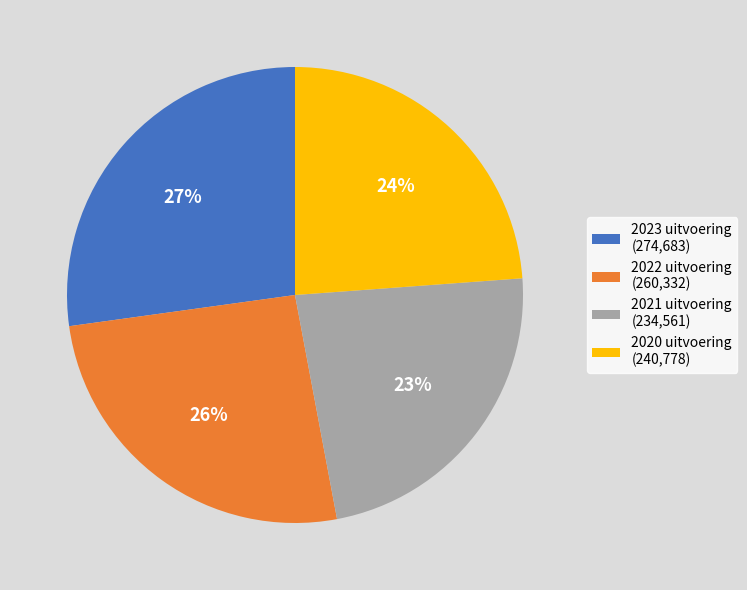

How many segments does this pie chart have?

4